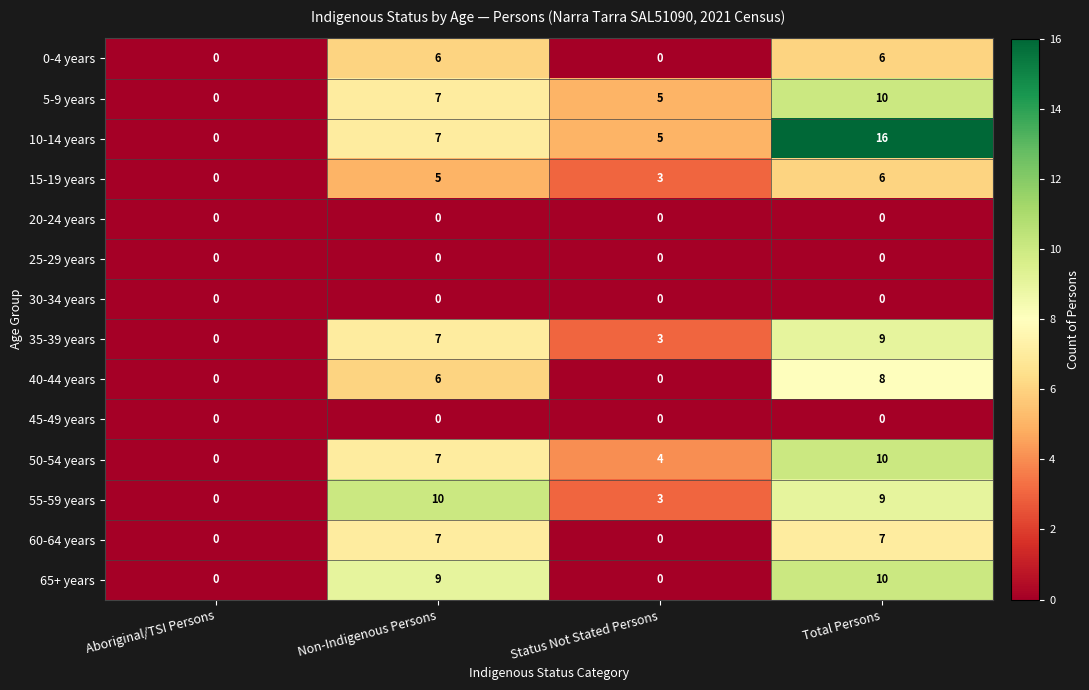

At which label is 50-54 years closest to 5?

Status Not Stated Persons